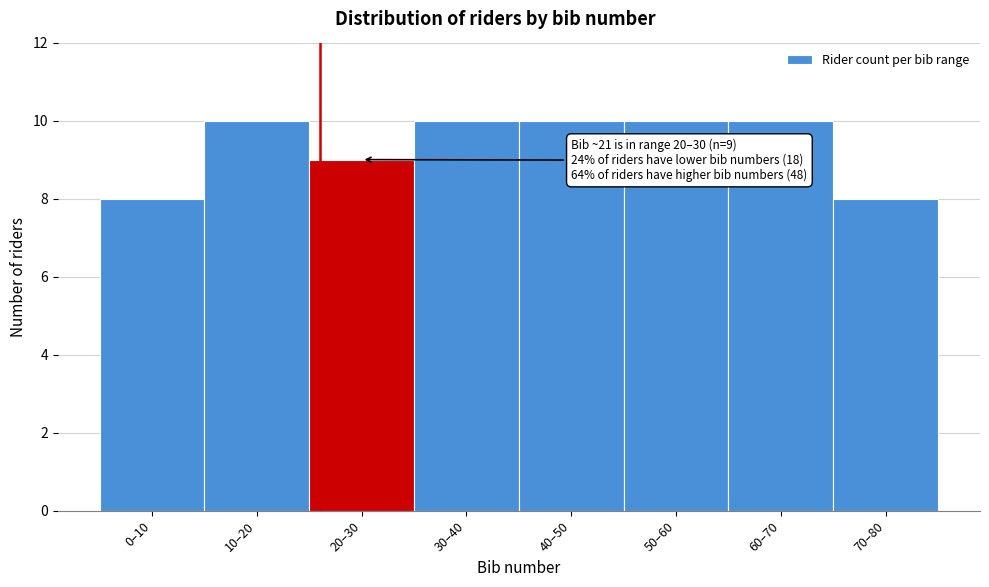

Reading left to right, what are all the values shown in this chart?

0–10=8	10–20=10	20–30=9	30–40=10	40–50=10	50–60=10	60–70=10	70–80=8